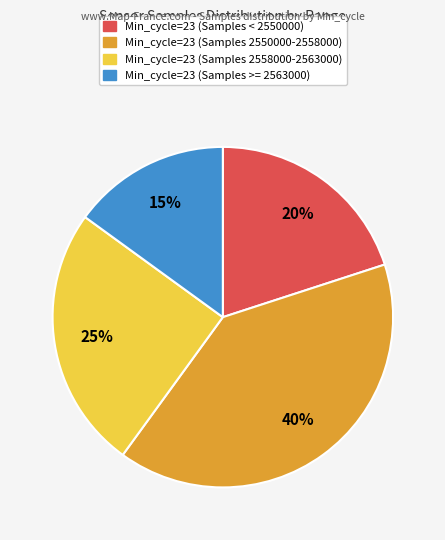

To the nearest percent, what is the difference between the largest and smallest slice percentages?

25%